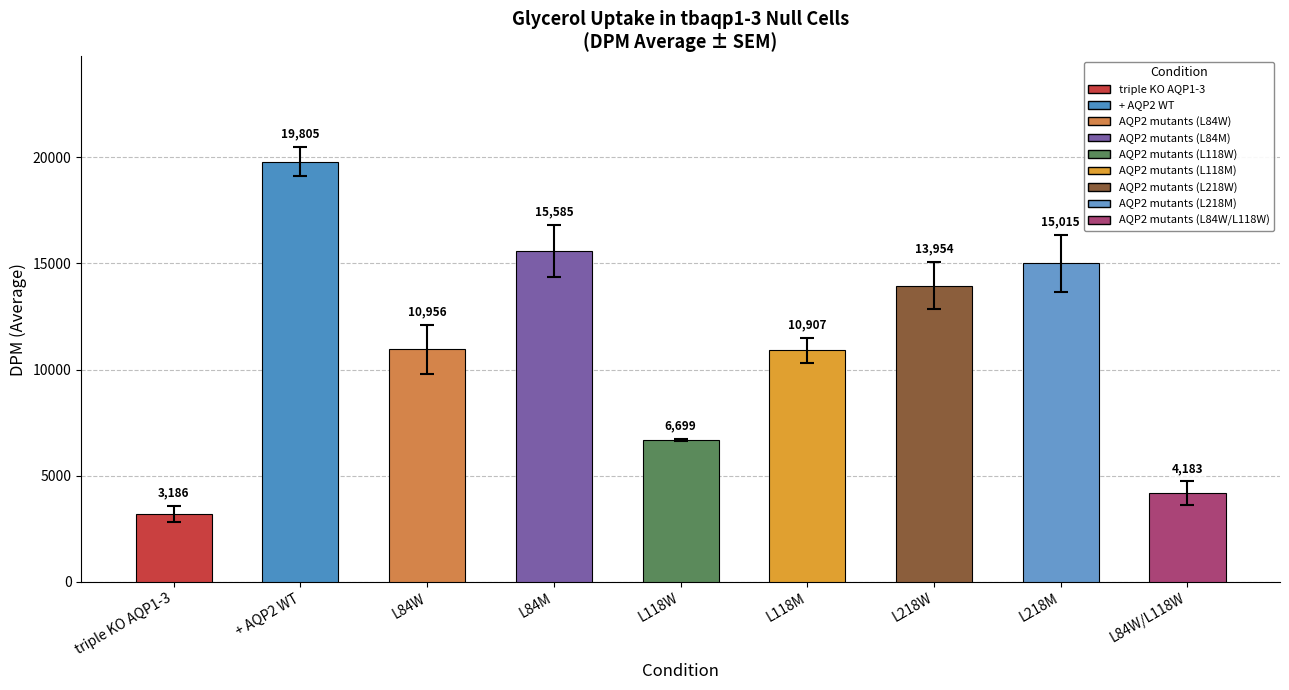

Does the chart contain any negative values?

No